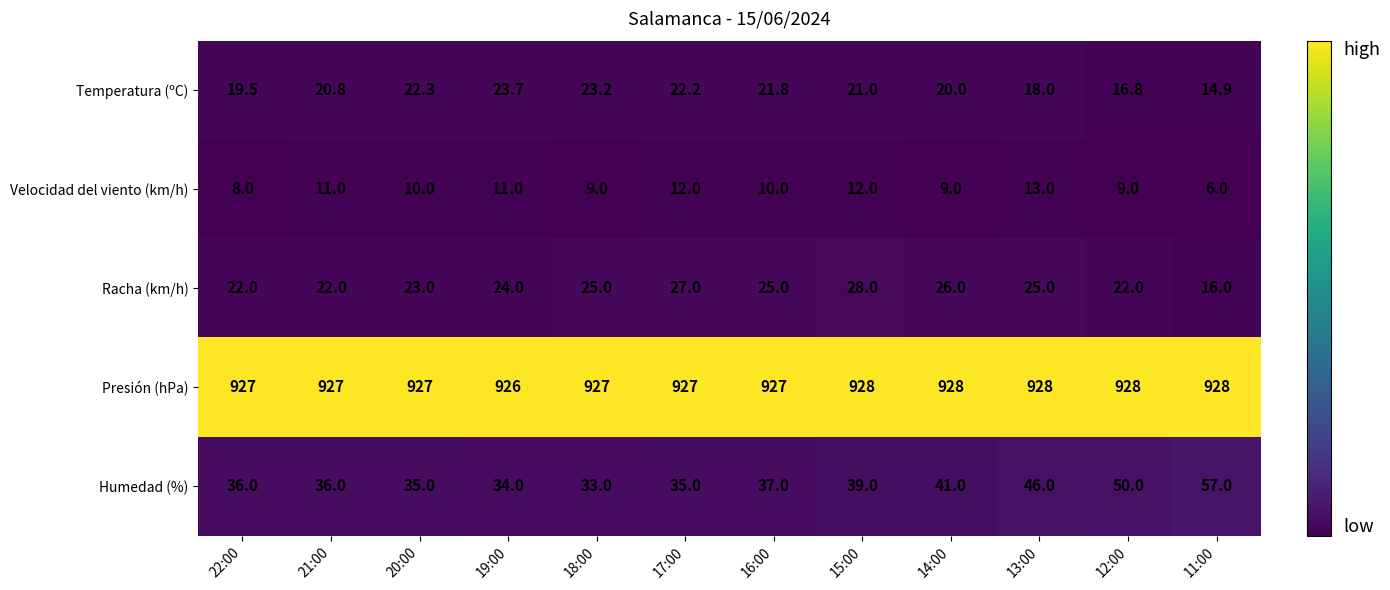

What is the smallest value displayed?

6.0